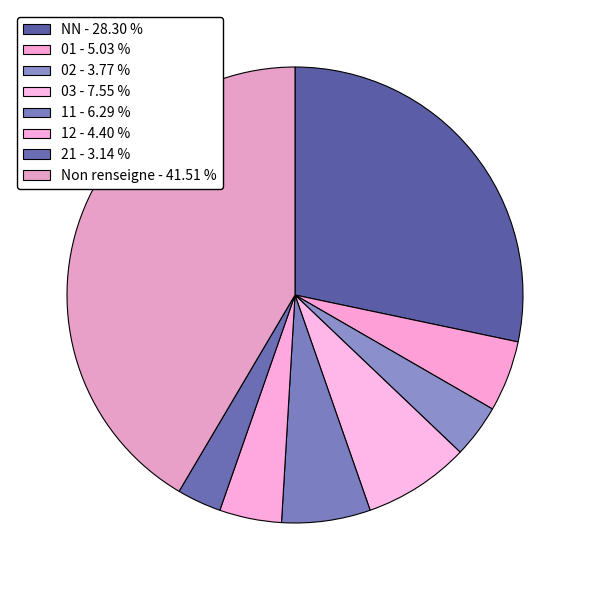

To the nearest percent, what is the average slice percentage?

12%